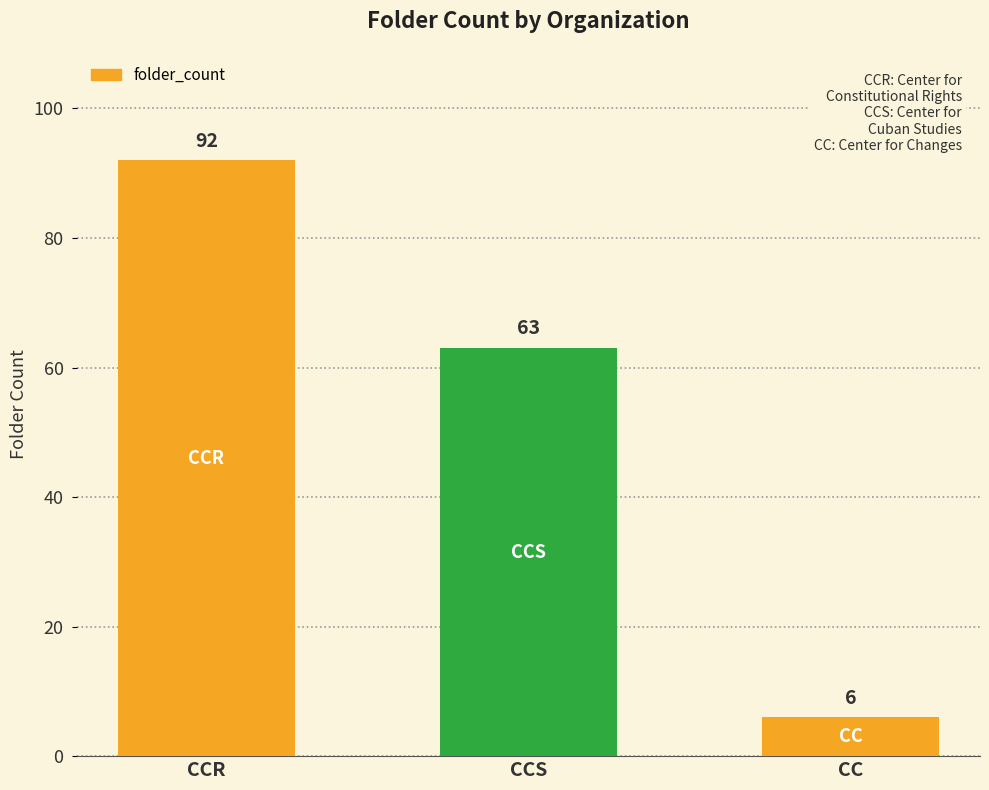

What is the change in value from CCR to CCS?

-29